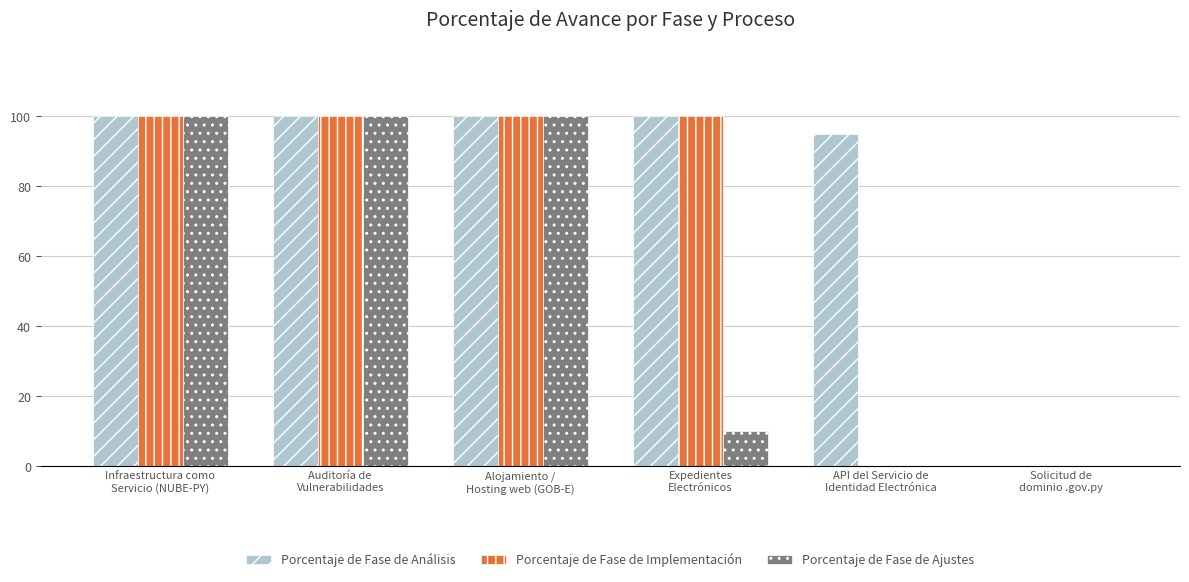

What is the maximum value shown in the chart?

100